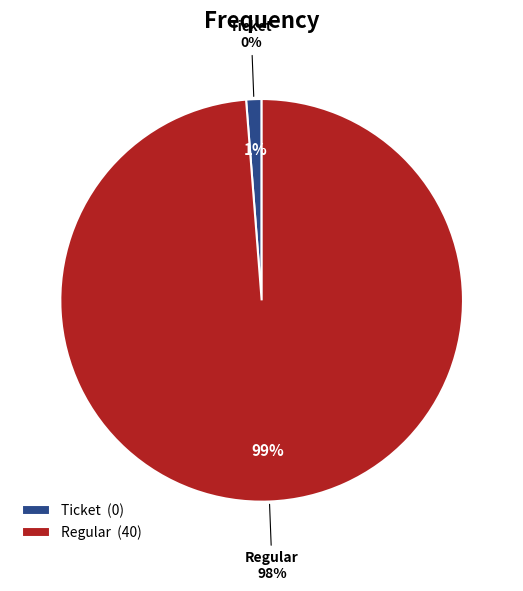

What is the smallest slice in the pie chart?

Ticket (io_index=0)